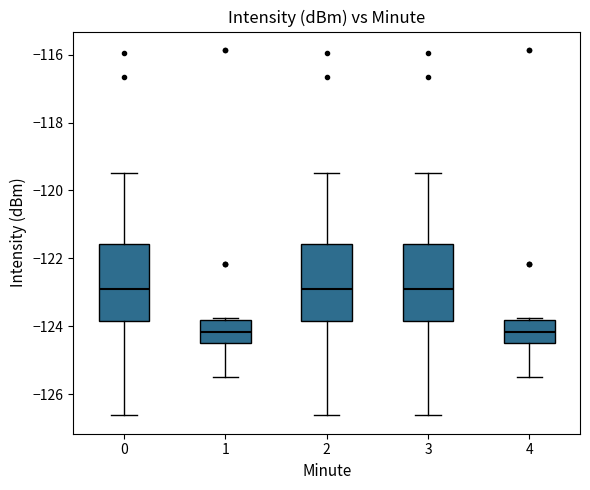

Reading left to right, transcribe this box plot: for each box, give where its median line is, the range the box spans, and where its two whiskers end, as read against the y-axis. The values are not printed on the chart, so give them approximately, as read against the axis.

0: median -123.0, box -123.8 to -121.6, whiskers -126.6 to -119.4
1: median -124.2, box -124.4 to -123.8, whiskers -125.4 to -123.8 (just above the box's upper edge)
2: median -123.0, box -123.8 to -121.6, whiskers -126.6 to -119.4
3: median -123.0, box -123.8 to -121.6, whiskers -126.6 to -119.4
4: median -124.2, box -124.4 to -123.8, whiskers -125.4 to -123.8 (just above the box's upper edge)